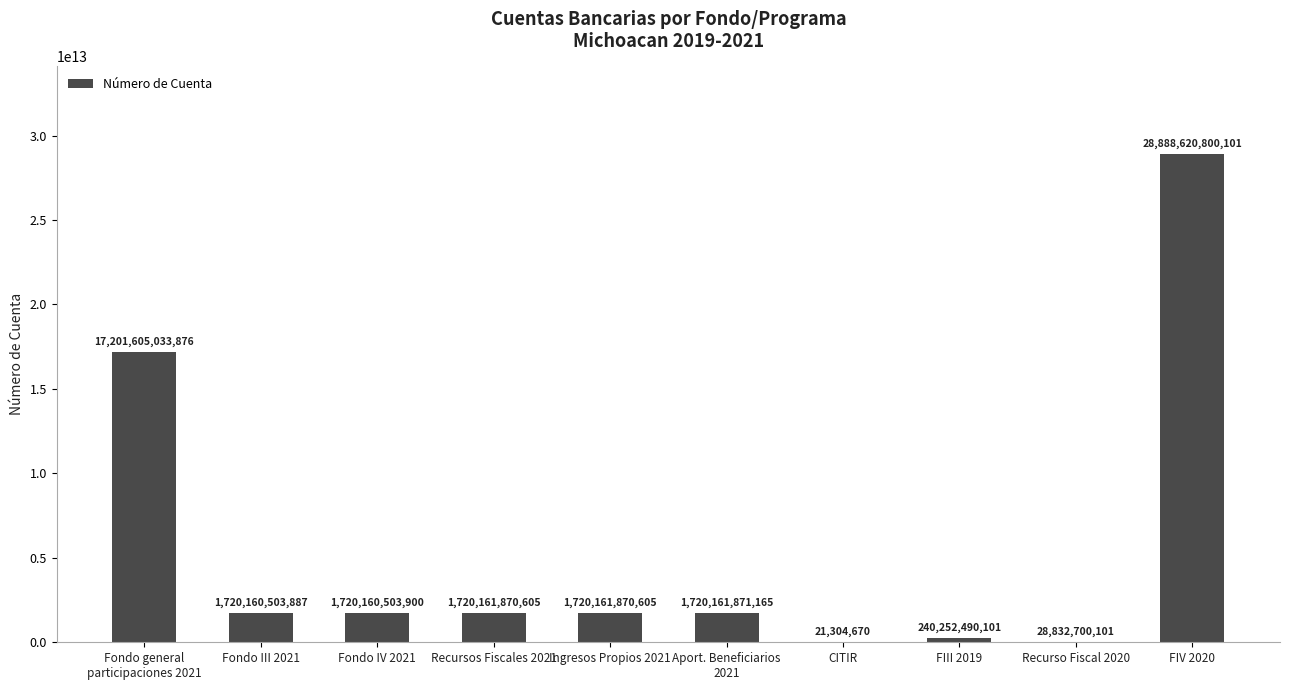

True or false: the data shows 1720160503900 at Fondo IV 2021.

True